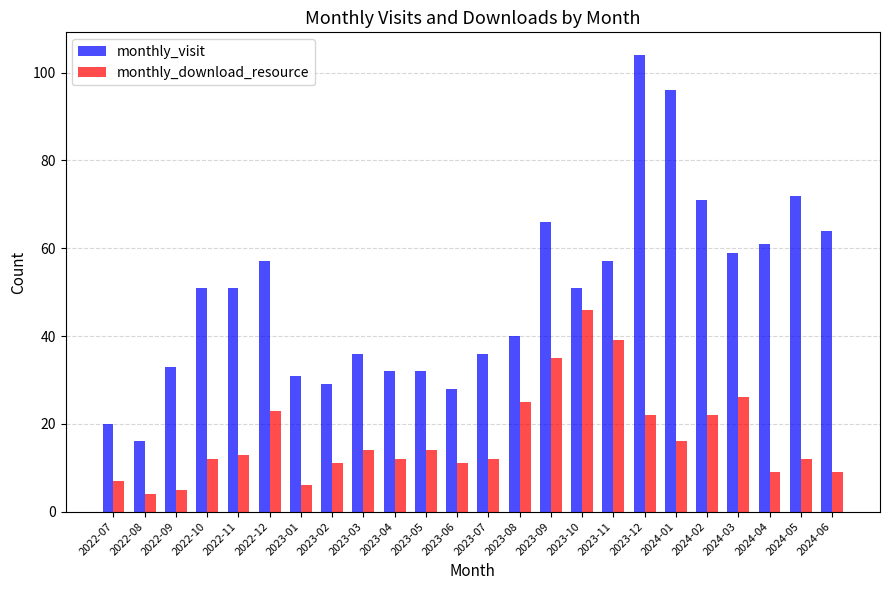

What is the difference between the highest and lowest values at 2024-01?

80